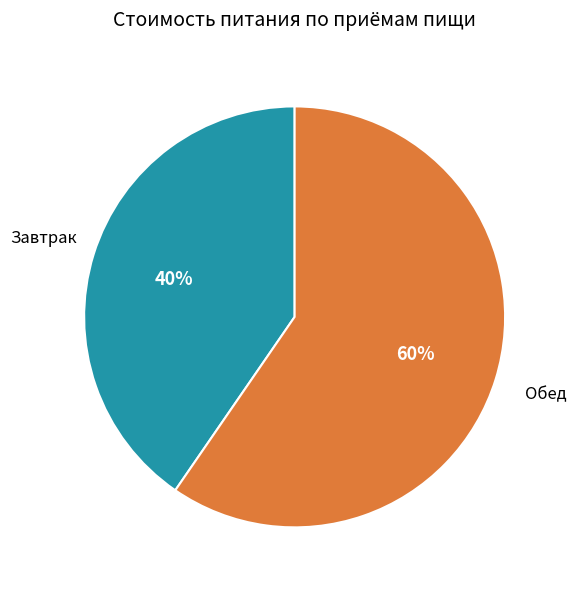

Is there any slice that represents more than half of the pie?

Yes